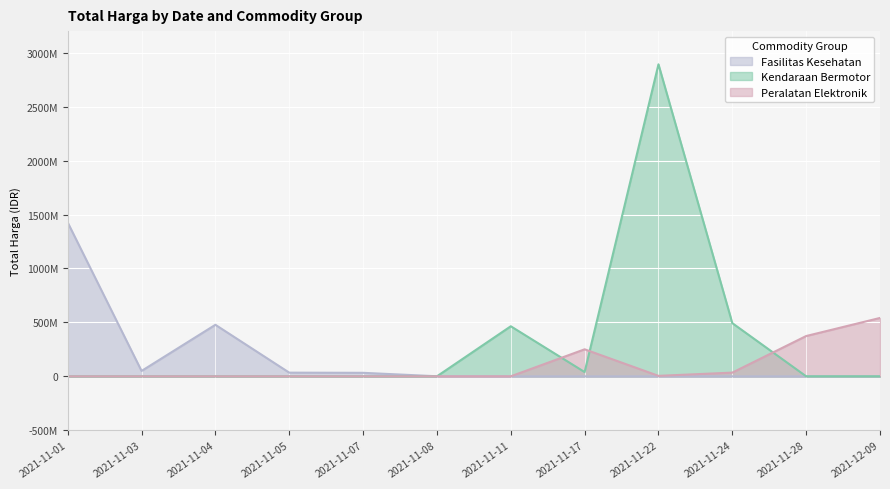

Reading right to left, transcribe all the data shown in this chart.

Fasilitas Kesehatan: 2021-12-09=0	2021-11-28=0	2021-11-24=0	2021-11-22=0	2021-11-17=0	2021-11-11=0	2021-11-08=577875	2021-11-07=32441200	2021-11-05=34000000	2021-11-04=477600000	2021-11-03=49730040	2021-11-01=1425867900
Kendaraan Bermotor: 2021-12-09=0	2021-11-28=0	2021-11-24=493000000	2021-11-22=2892122000	2021-11-17=39440000	2021-11-11=464002100	2021-11-08=0	2021-11-07=0	2021-11-05=0	2021-11-04=0	2021-11-03=0	2021-11-01=0
Peralatan Elektronik: 2021-12-09=541071000	2021-11-28=373404000	2021-11-24=34292000	2021-11-22=4350000	2021-11-17=250350000	2021-11-11=0	2021-11-08=0	2021-11-07=0	2021-11-05=0	2021-11-04=0	2021-11-03=0	2021-11-01=0